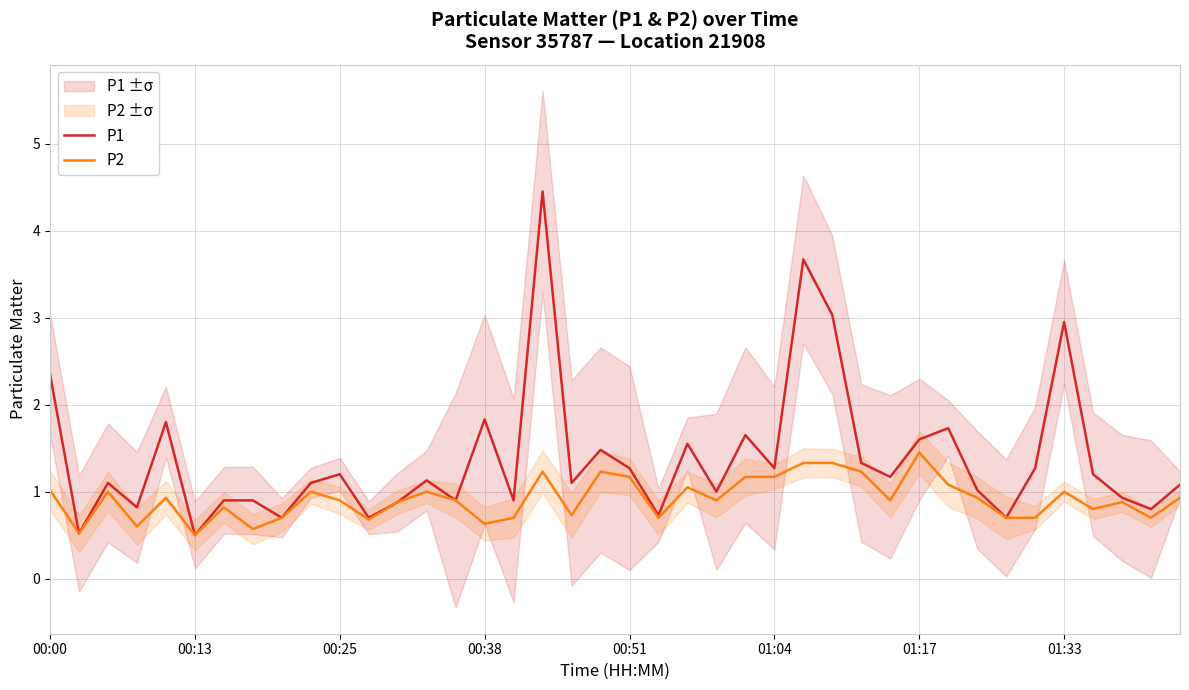

At how many categories does at least one series exceed 3?

3